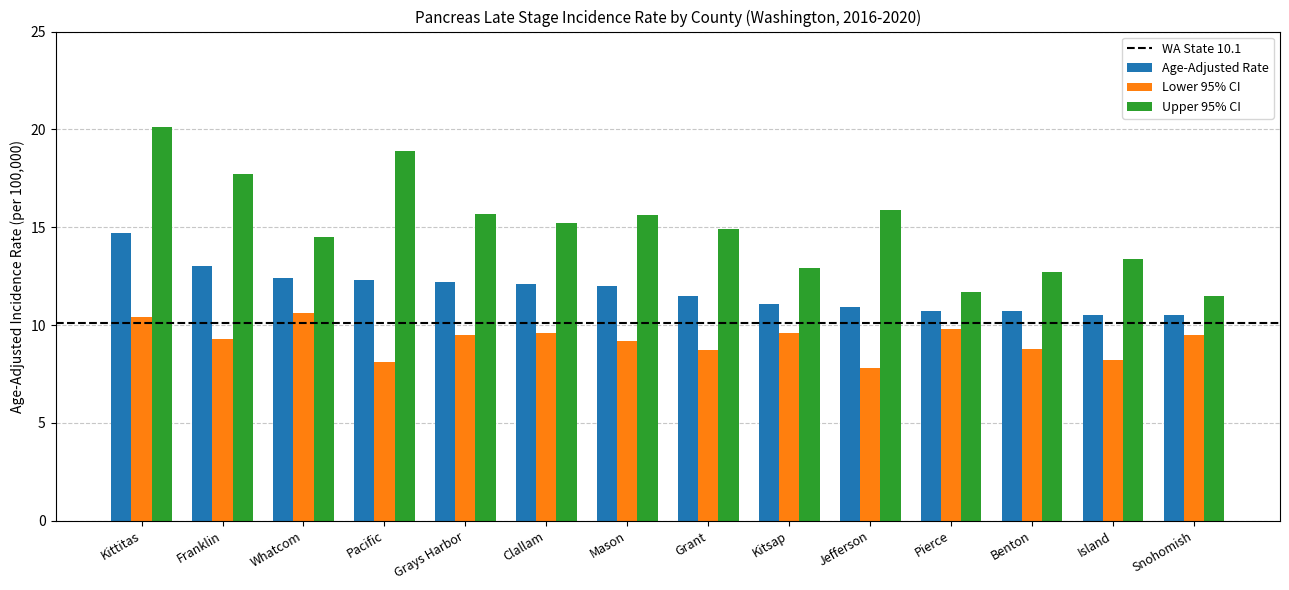

What is the sum of all Lower 95% CI values?

129.1